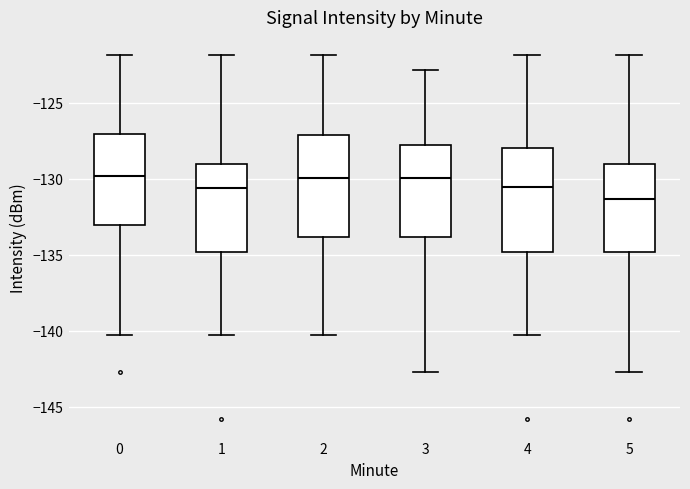

Where does the upper whisker of the box at x = 3 end on the y-axis? The values are not printed on the chart, so give them approximately, as read against the axis.

-123.0